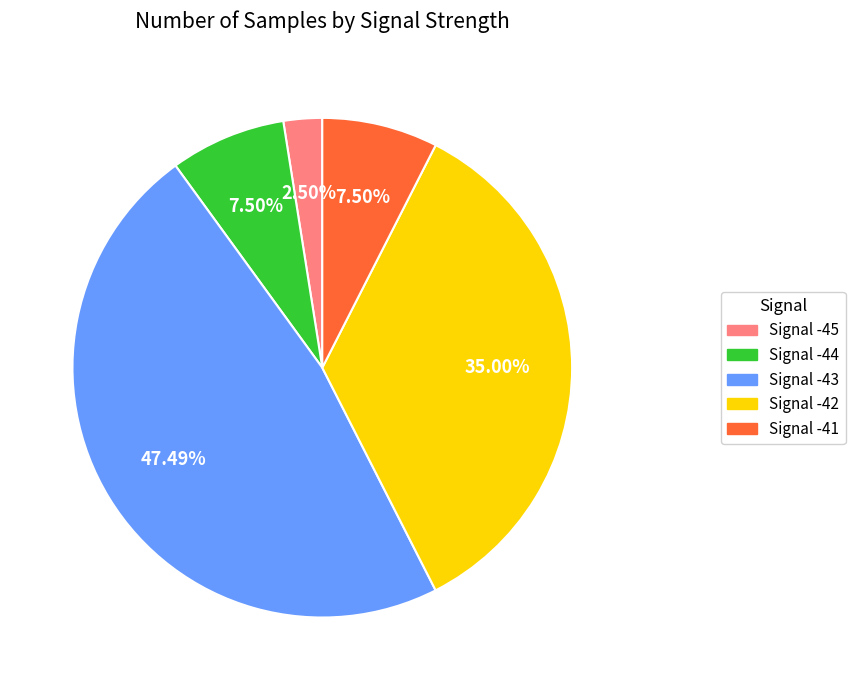

Does Signal -43 represent more than half of the total?

No